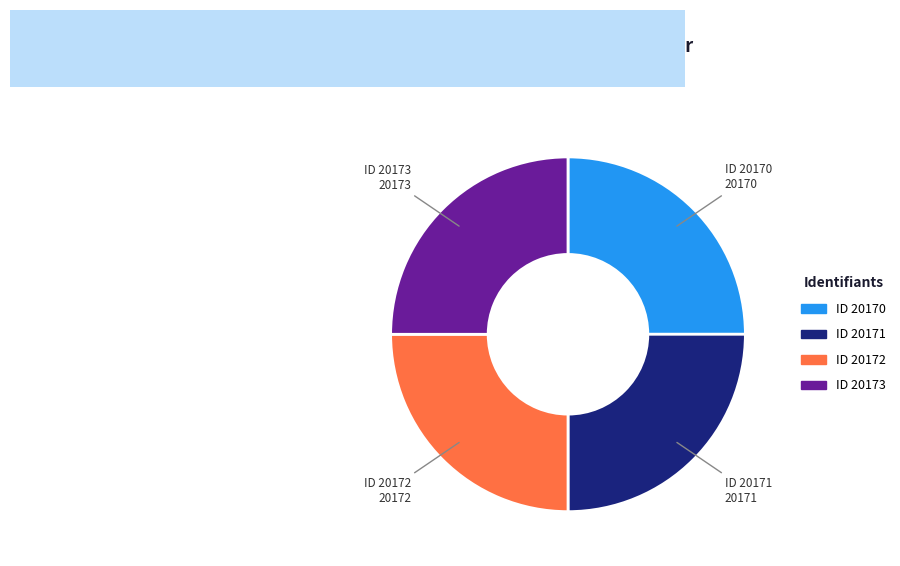

What is the ratio of the value at ID 20172 to the value at ID 20173?

1.0